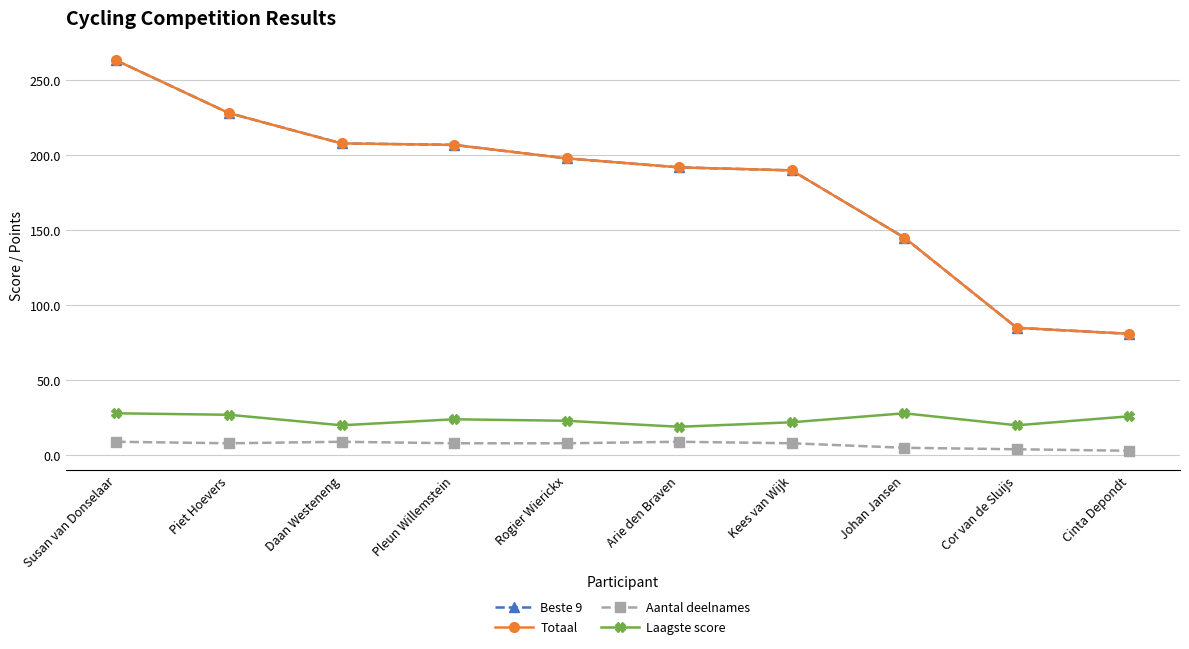

Does the chart have visible grid lines?

Yes